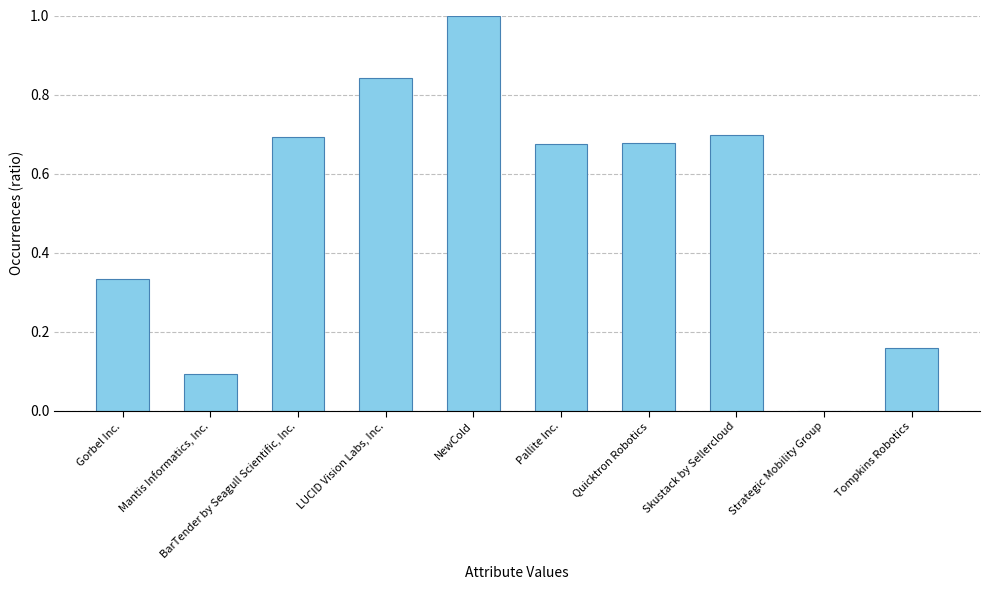

The chart shows a value of 0.2 at Skustack by Sellercloud. True or false?

False